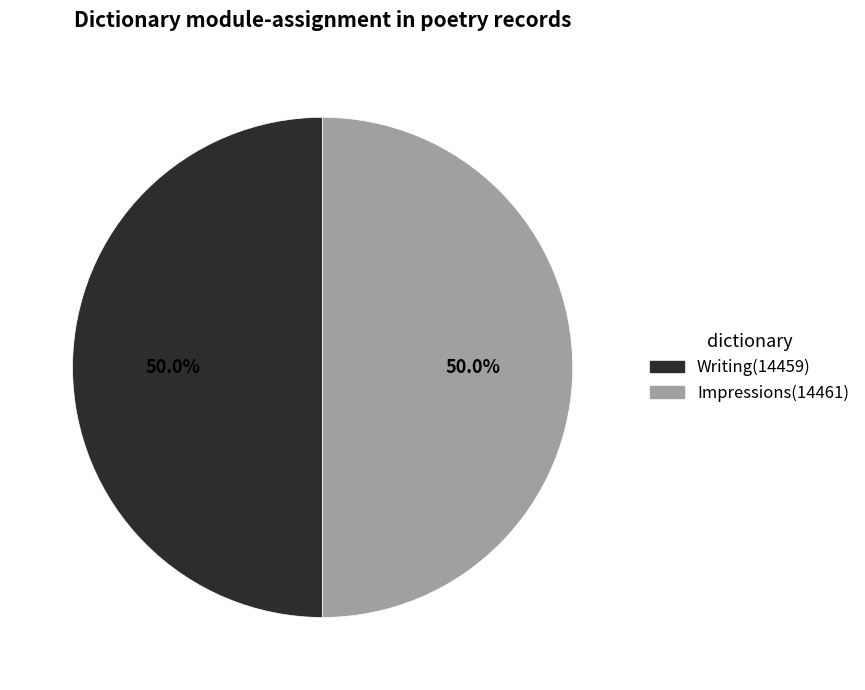

What is the ratio of the value at Impressions to the value at Writing?

1.0